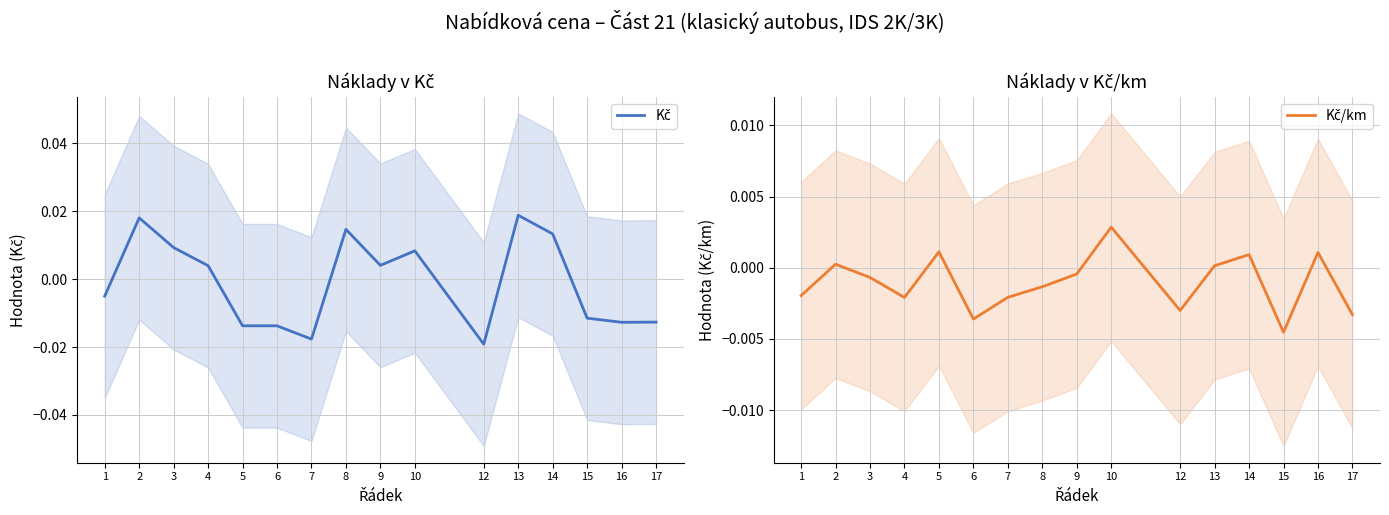

Which has a higher value, 12 or 5?

5